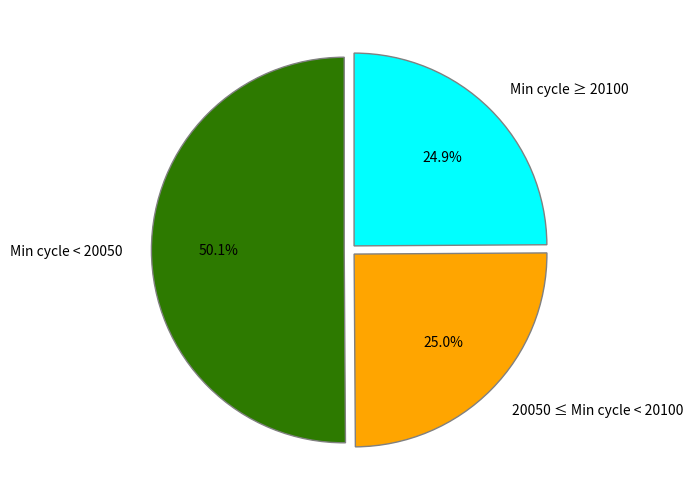

What is the ratio of the value at Min cycle ≥ 20100 to the value at 20050 ≤ Min cycle < 20100?

1.0